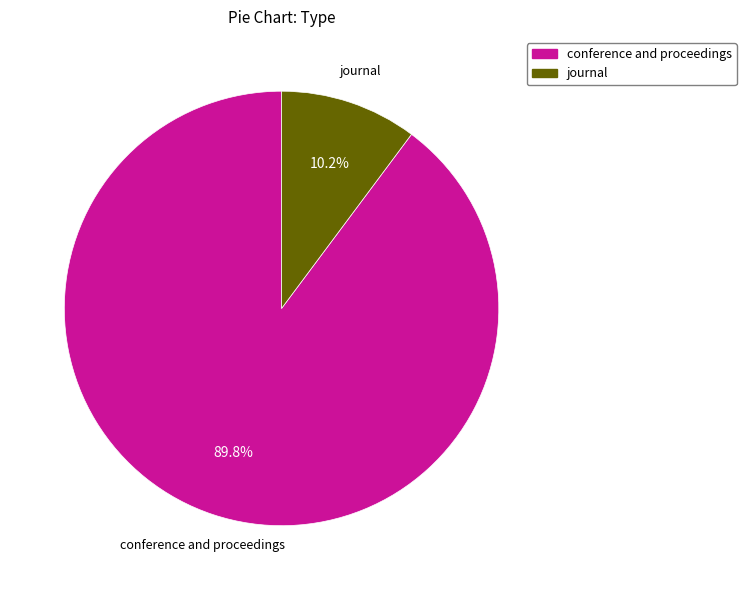

Which category has the biggest portion of the pie?

conference and proceedings